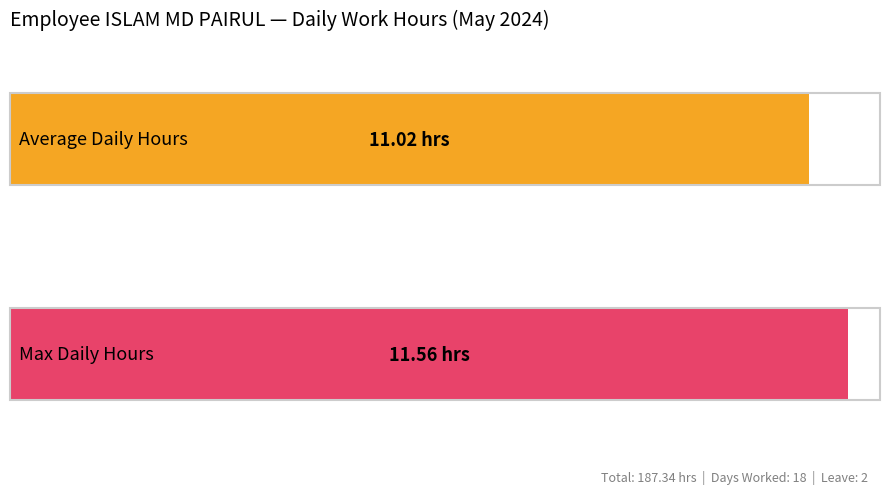

What is the greatest value displayed?

11.6